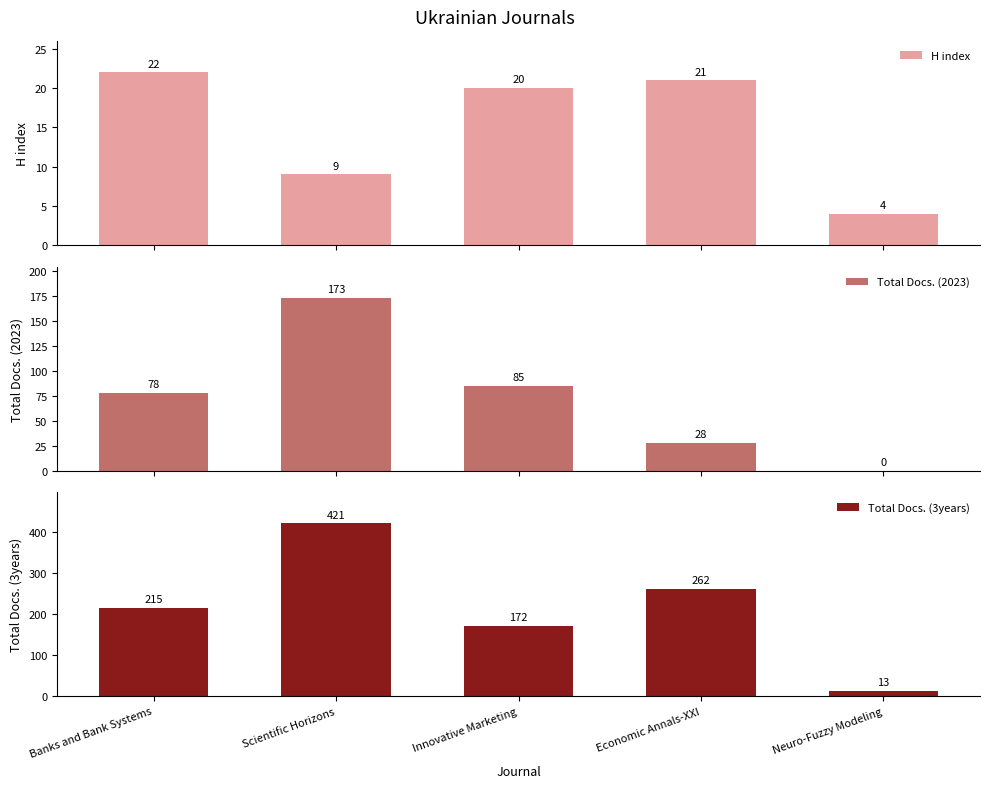

What is the label of the 2nd bar from the right?

Economic Annals-XXI